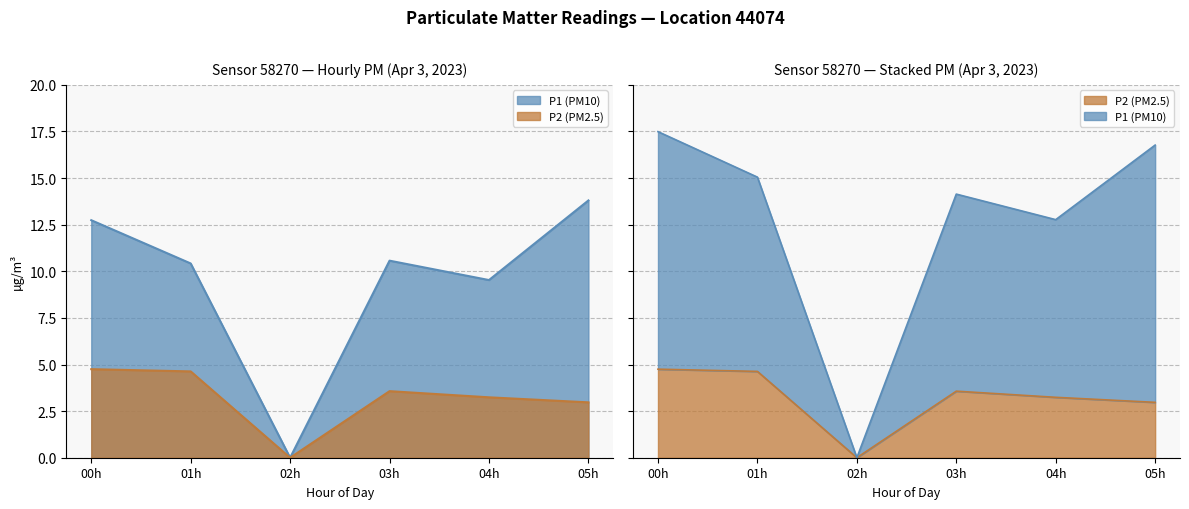

True or false: P1 and P2 cross at least once.

False